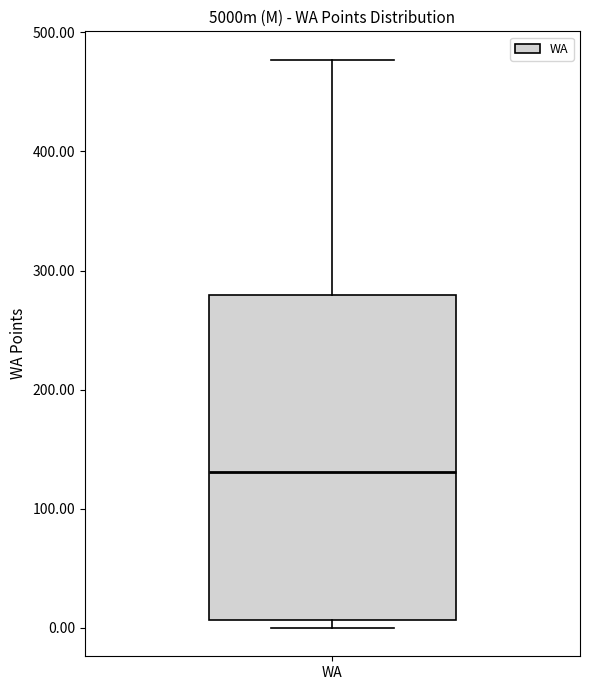

Transcribe this box plot: give where the median line is, the range the box spans, and where the two whiskers end, as read against the y-axis. The values are not printed on the chart, so give them approximately, as read against the axis.

median 130, box 10 to 280, whiskers 0 to 480